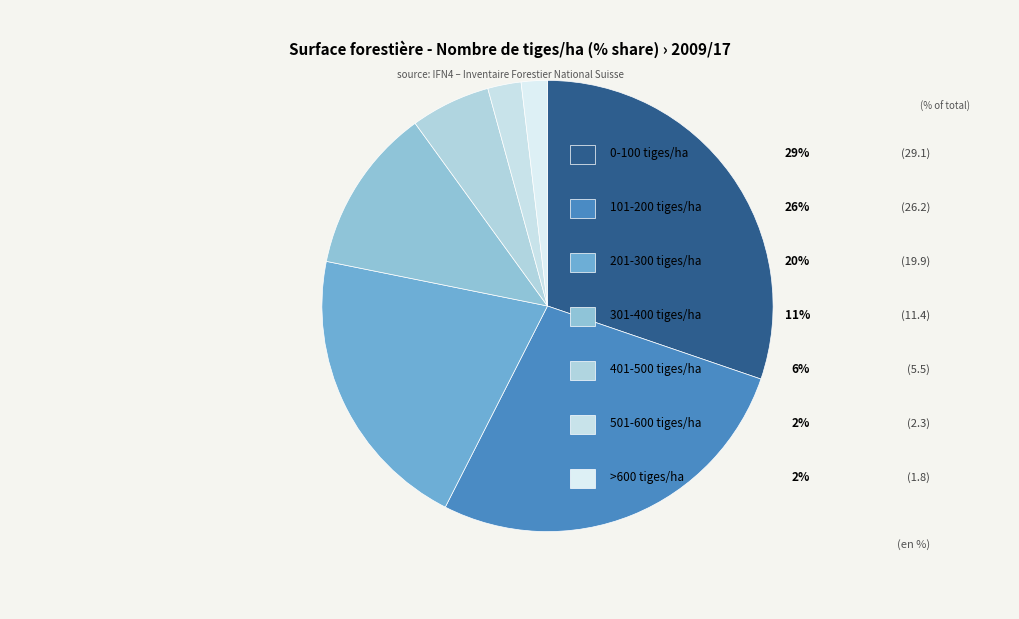

How many segments does this pie chart have?

7